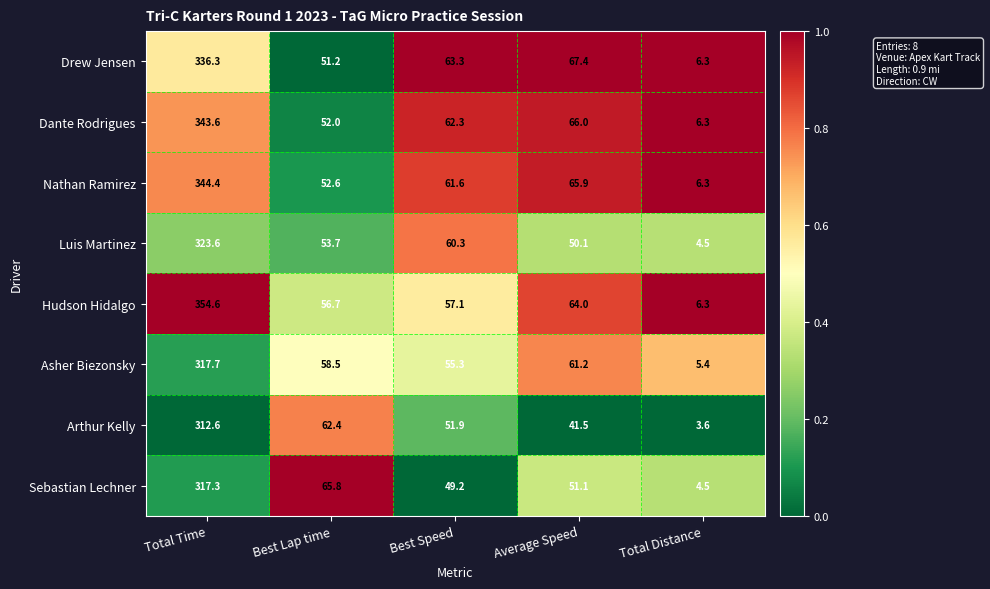

What value does the Drew Jensen series have at Best Lap time?

51.2